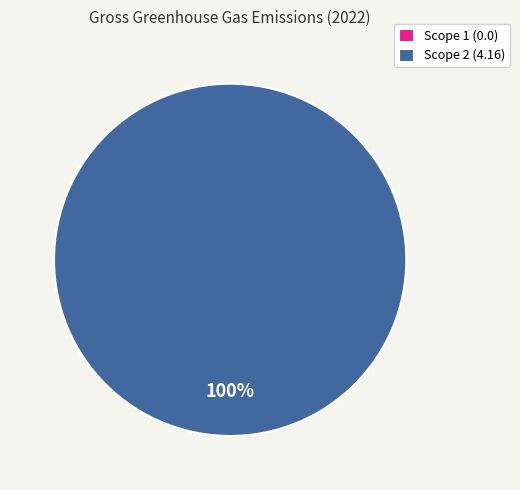

Rank the categories by value from highest to lowest.

Gross greenhouse gas emissions - Scope 2, Gross greenhouse gas emissions - Scope 1